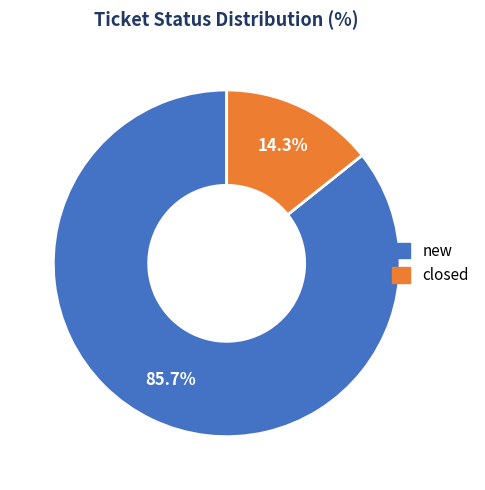

To the nearest percent, what percentage of the pie is closed?

14%